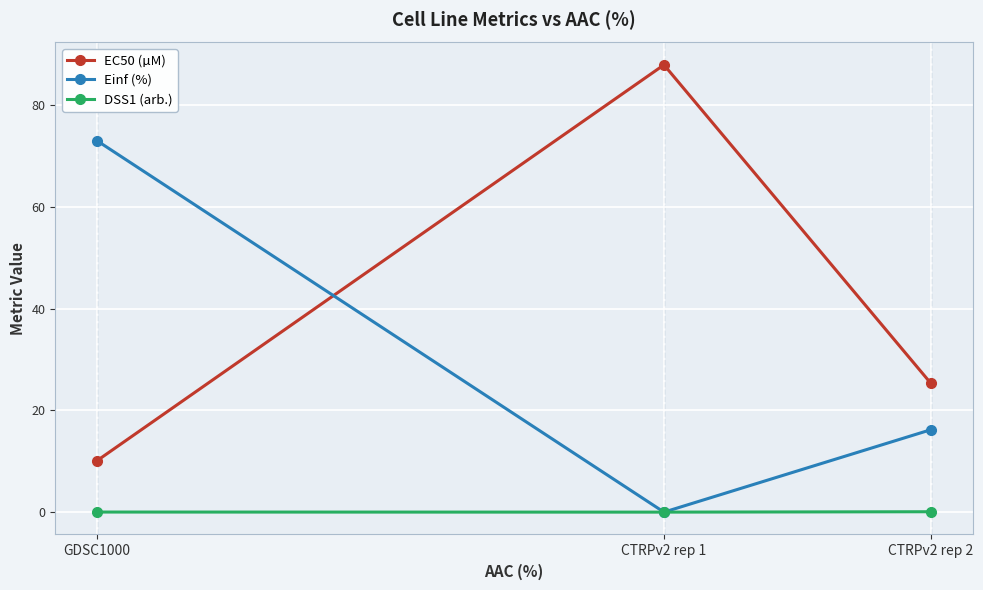

At how many categories does at least one series exceed 3?

3